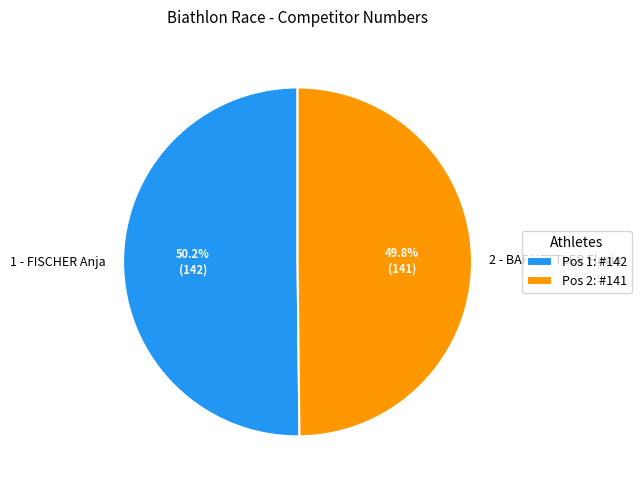

What is the ratio of the value at 1 - FISCHER Anja to the value at 2 - BARMETTLER Flavia?

1.0